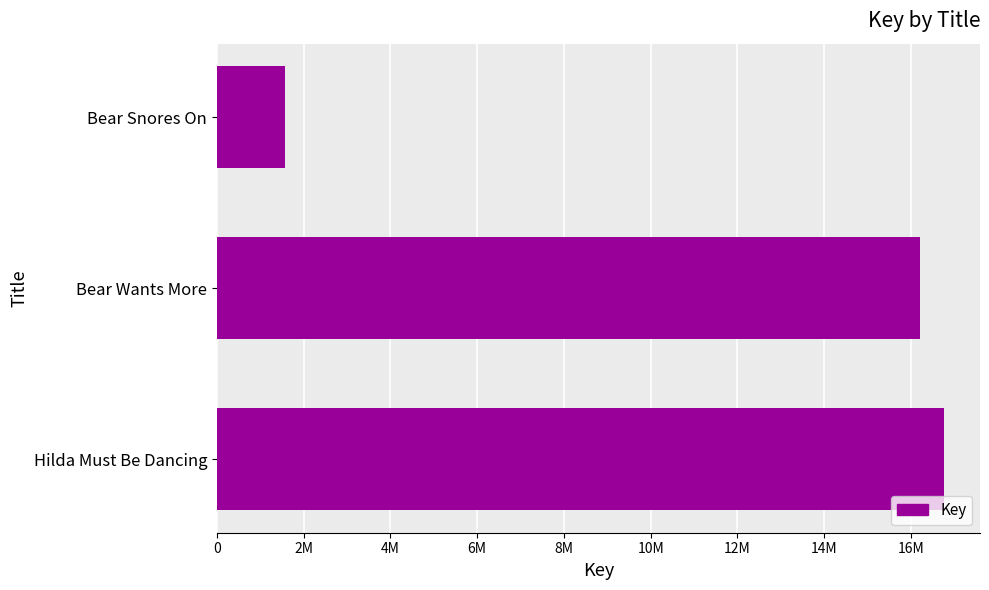

What is the difference between the maximum and minimum values?

15189627